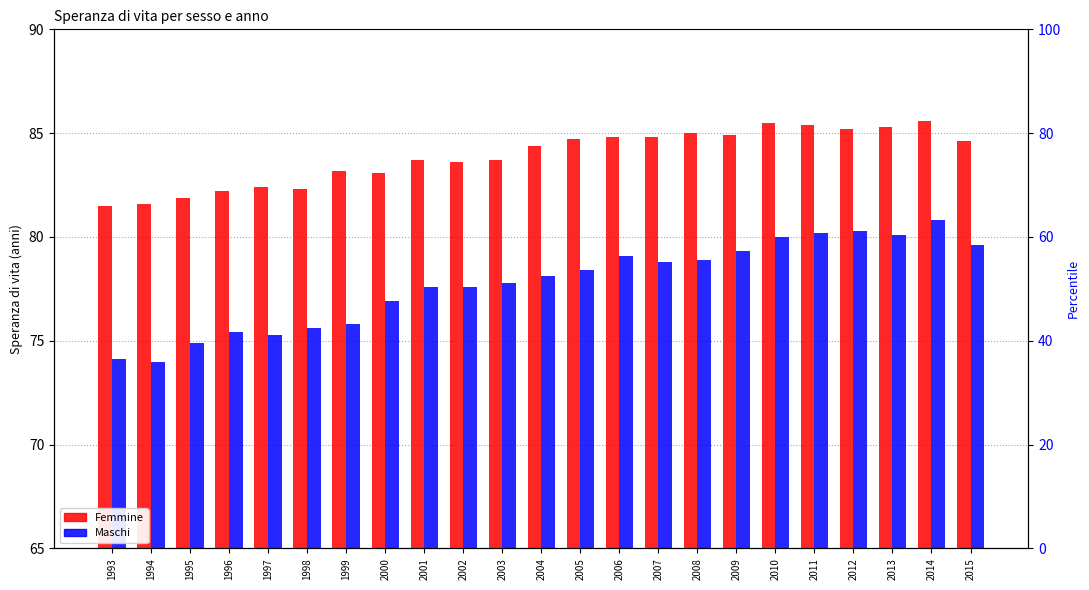

Is it true that Maschi equals 80.1 at 2013?

True